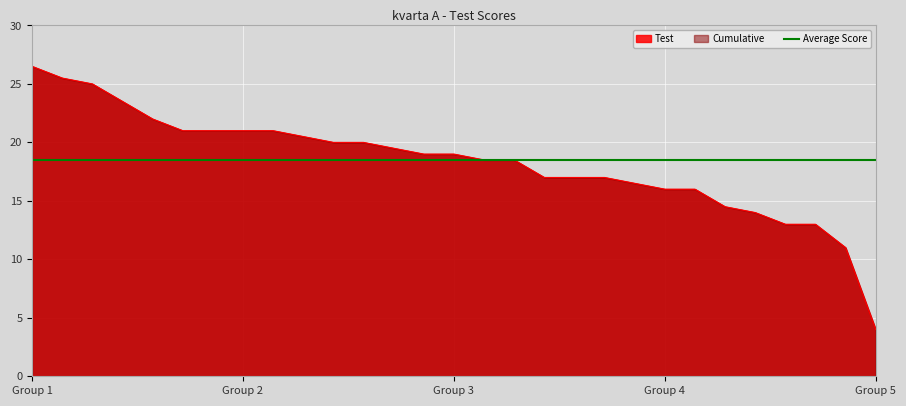

True or false: there are more than 2 points higher than both neighbors.

False